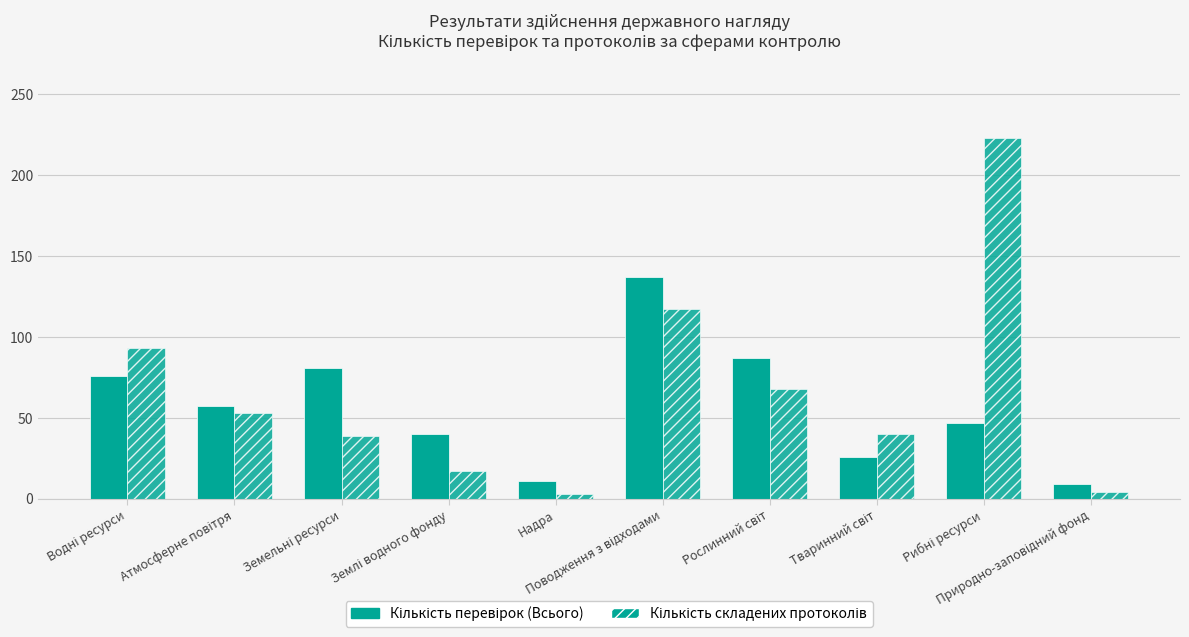

What value does the Кількість складених протоколів series have at Поводження з відходами, to the nearest 5?

115